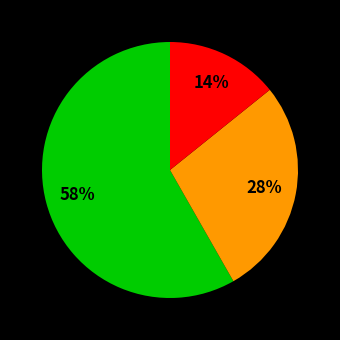

Is there any slice that represents more than half of the pie?

Yes